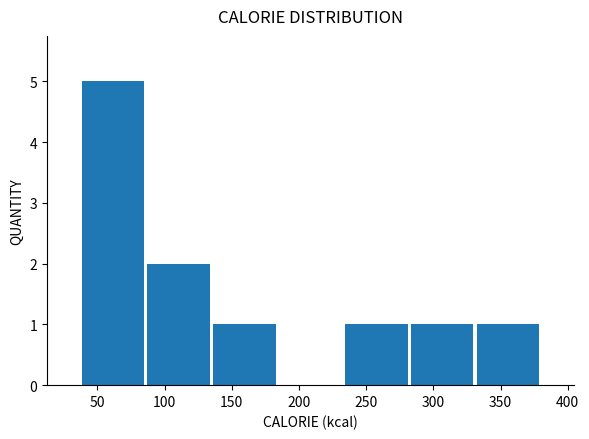

Reading left to right, transcribe this chart: for each bar, give the range it covers on the x-axis and its height. Neither the bar edges nor the heights are printed on the chart, so give them approximately, as read against the axes.

37 to 86: 5
86 to 135: 2
135 to 184: 1
184 to 233: 0
233 to 282: 1
282 to 331: 1
331 to 380: 1